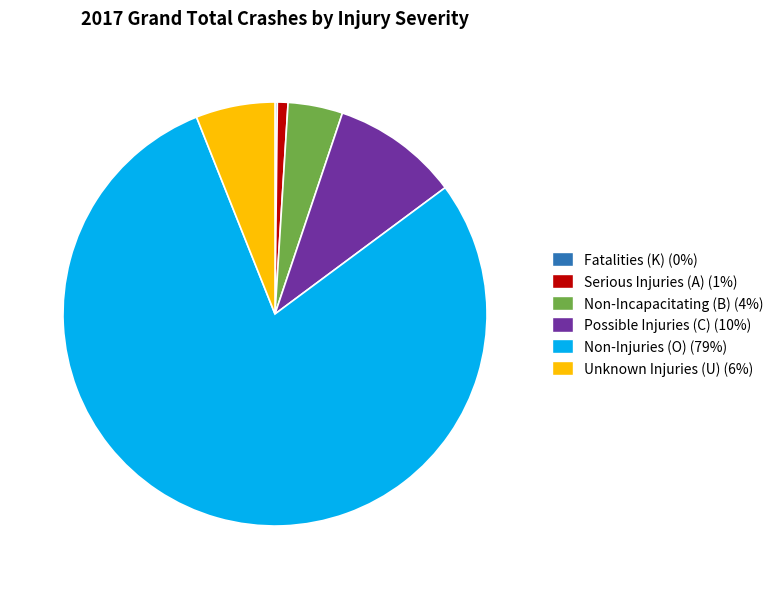

Does Non-Injuries (O) (79%) represent more than half of the total?

Yes